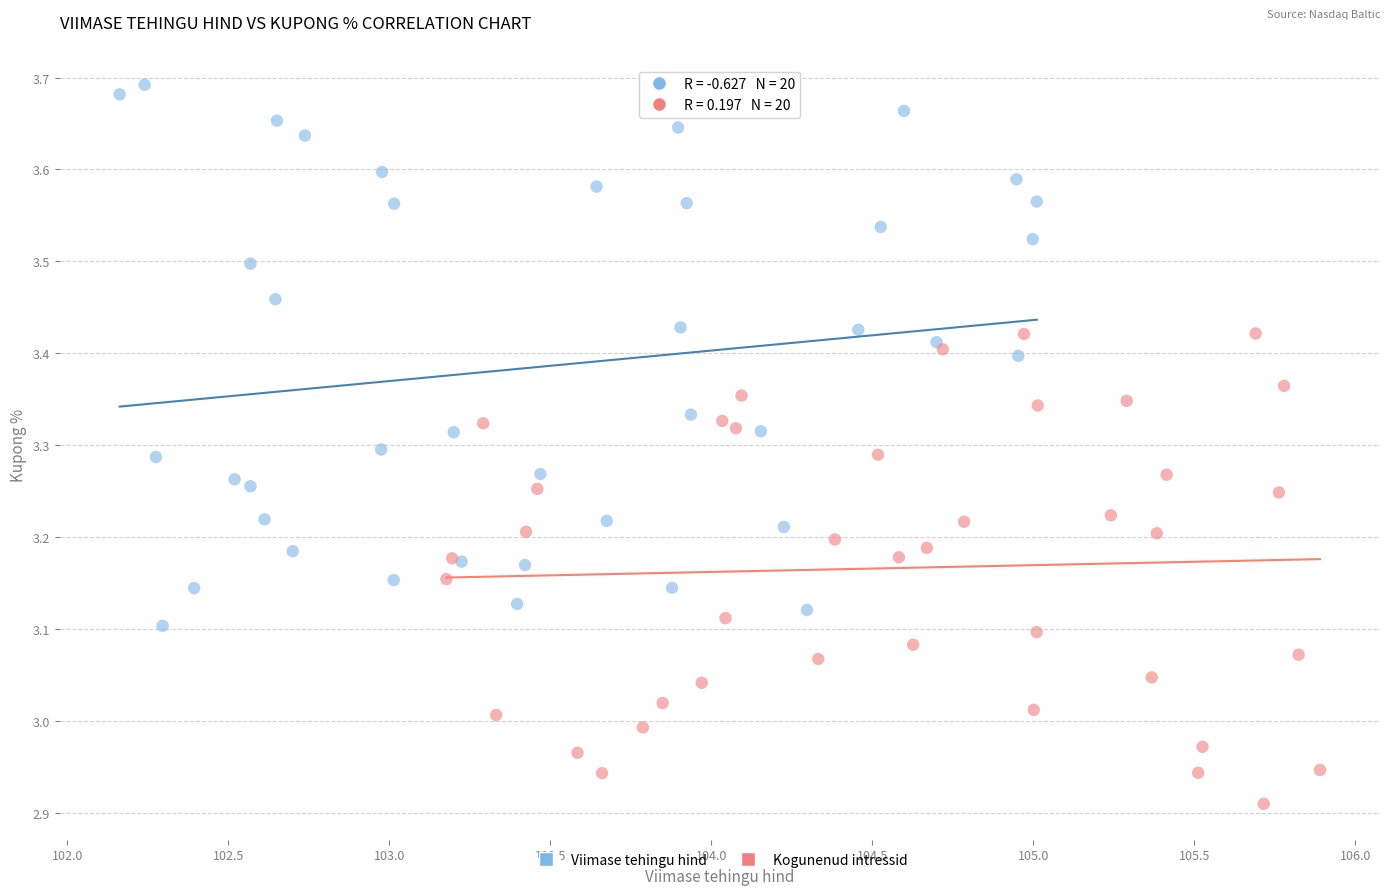

Which series reaches the maximum Y coordinate?

Viimase tehingu hind